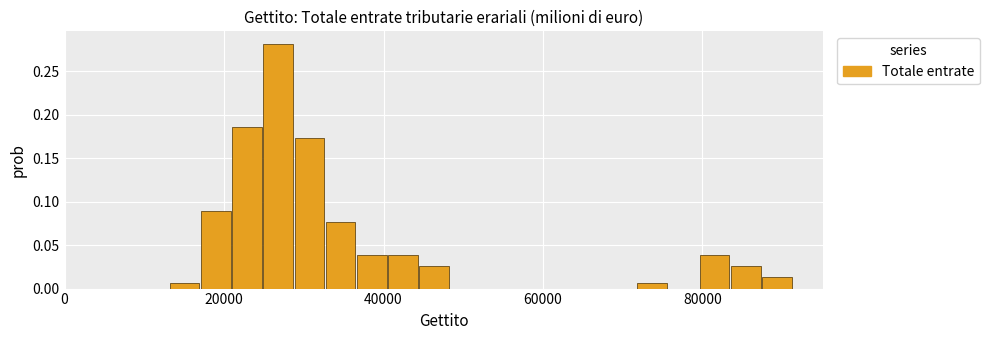

Read against the x-axis, roughly where is the centre of the tallest bar?

26000